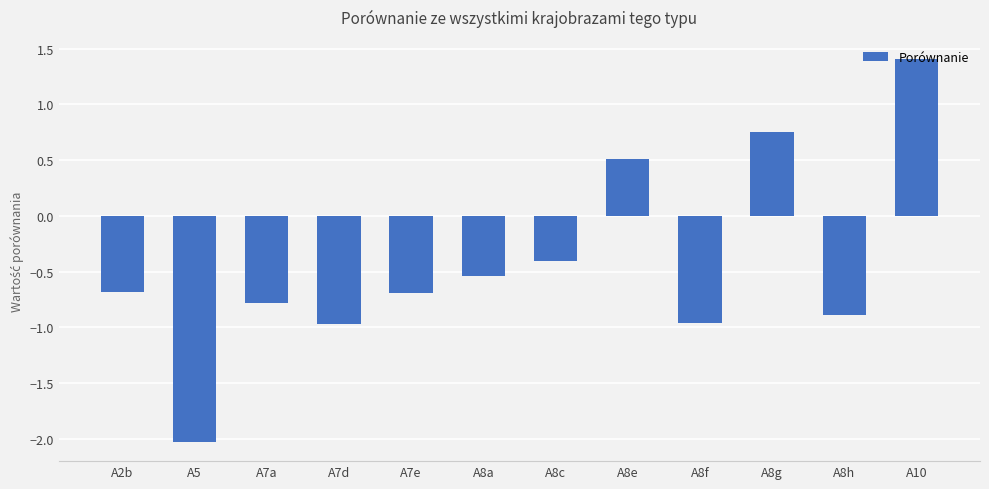

The value at A8f is -1.5. True or false?

False